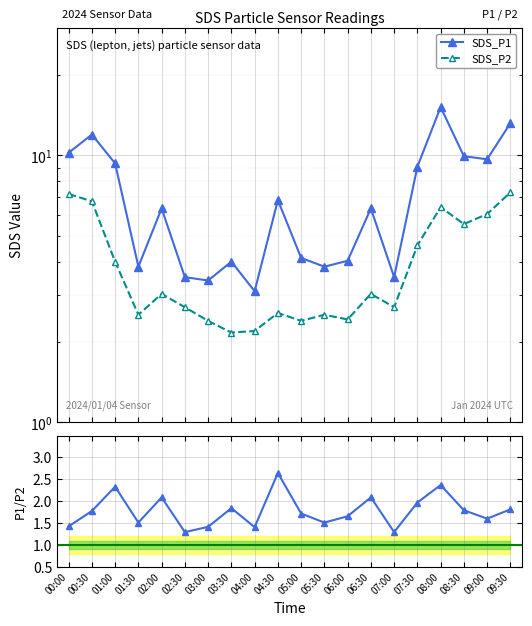

Which series has the largest range (max minus min)?

SDS_P1